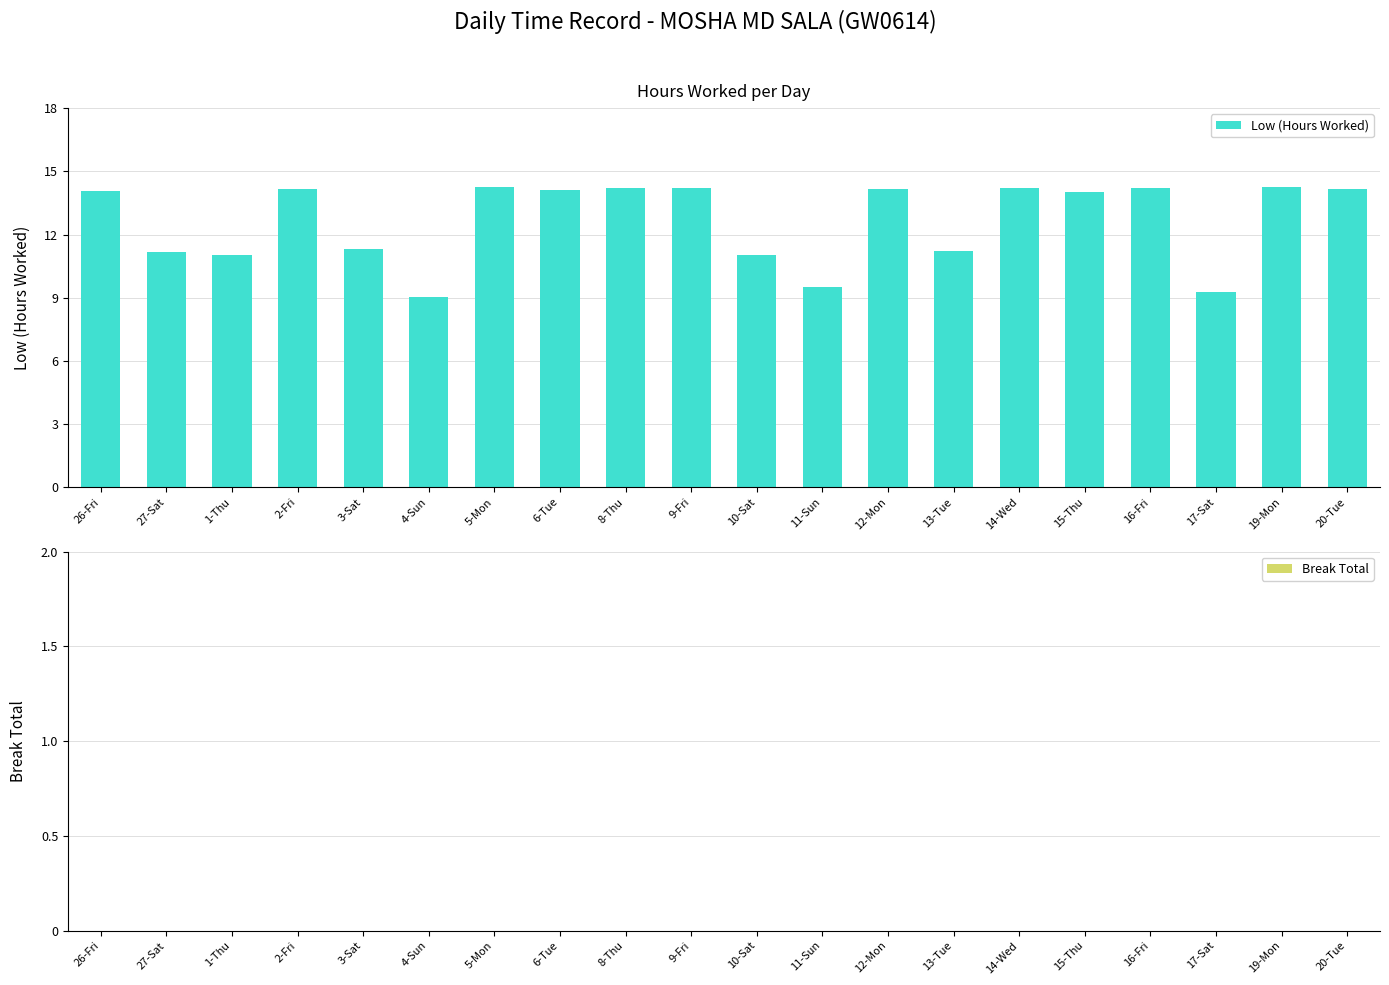

What is the change in value from 8-Thu to 11-Sun?

-4.7